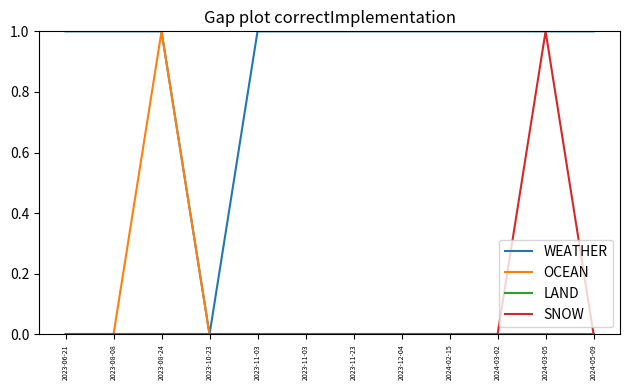

True or false: WEATHER and SNOW intersect in this chart.

False